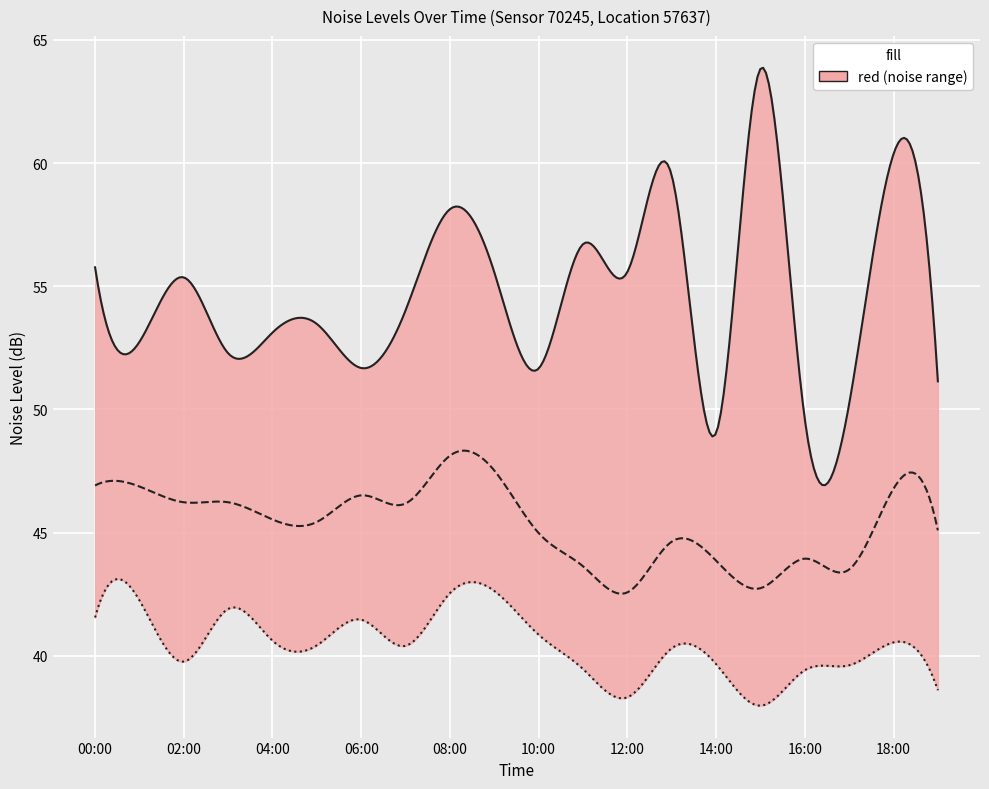

True or false: noise_LAeq has a value of 46.2 at 03:00.

True